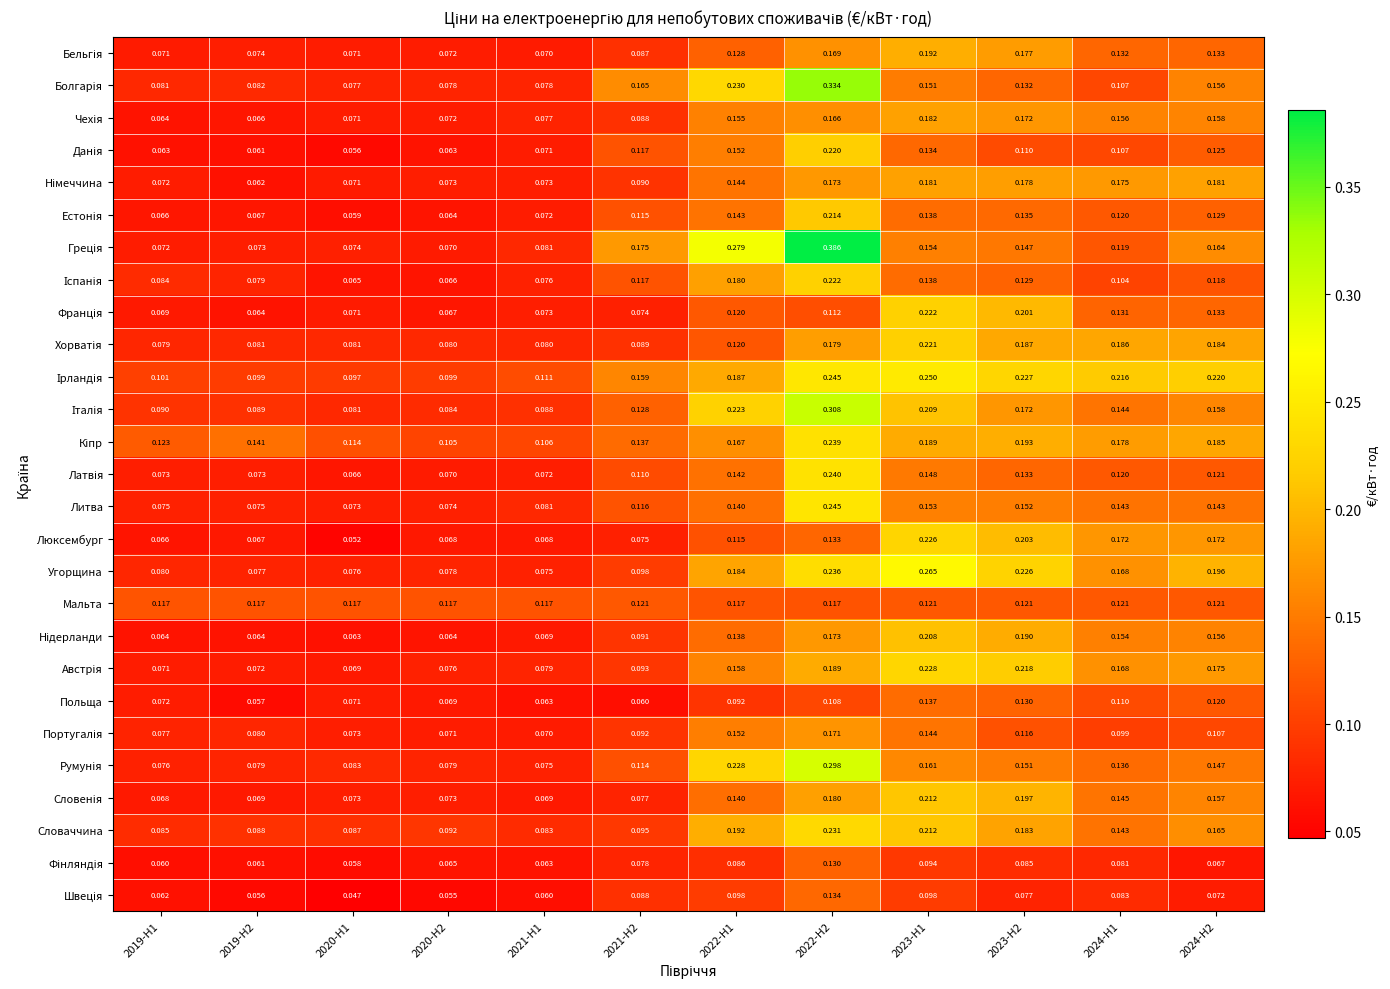

Is the value of Люксембург at 2021-H2 greater than the value of Мальта at 2021-H2?

No